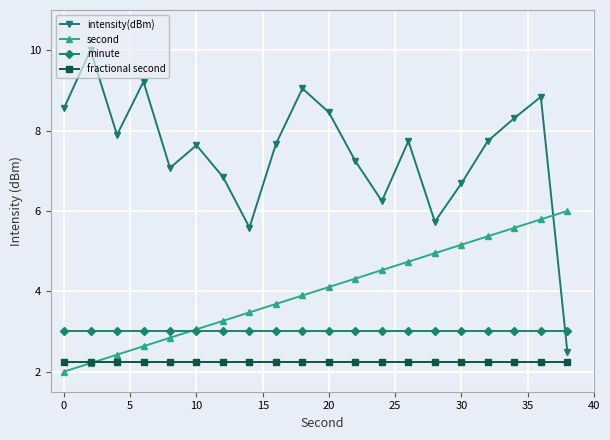

Which series has the largest total across all categories?

intensity(dBm)